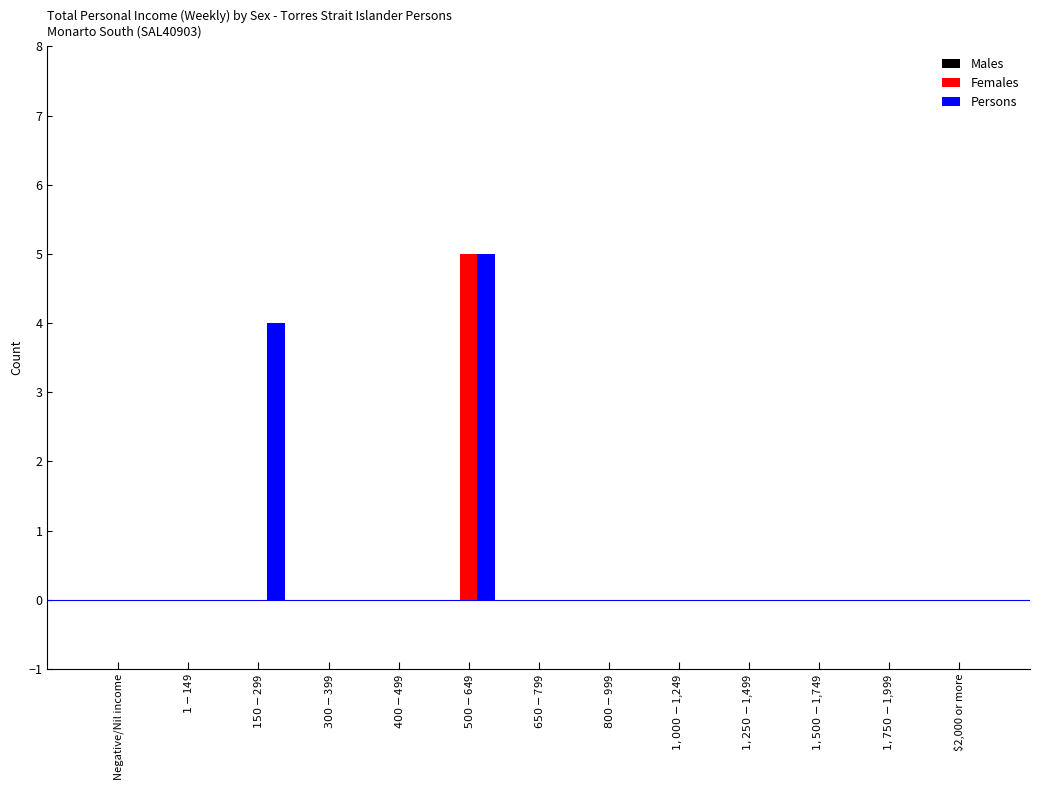

What is the sum of all Females values?

5